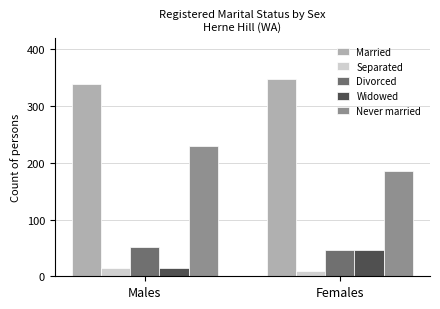

What is the average value of the Married series?

343